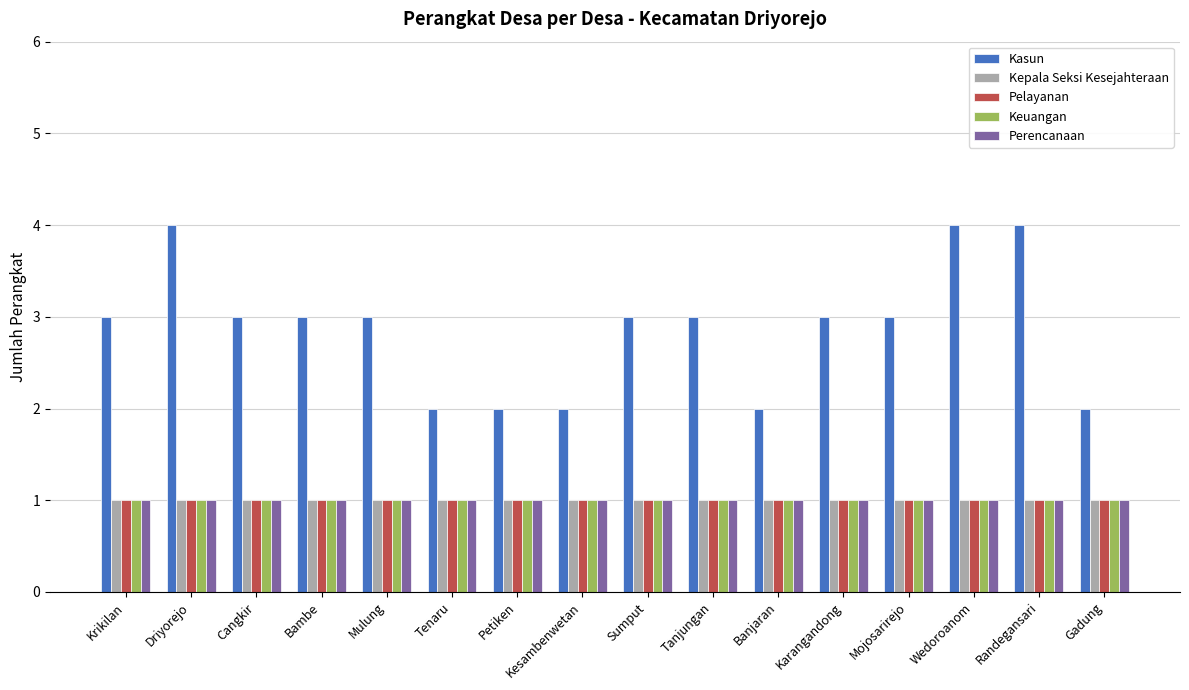

Which series has the widest spread of values?

Kasun